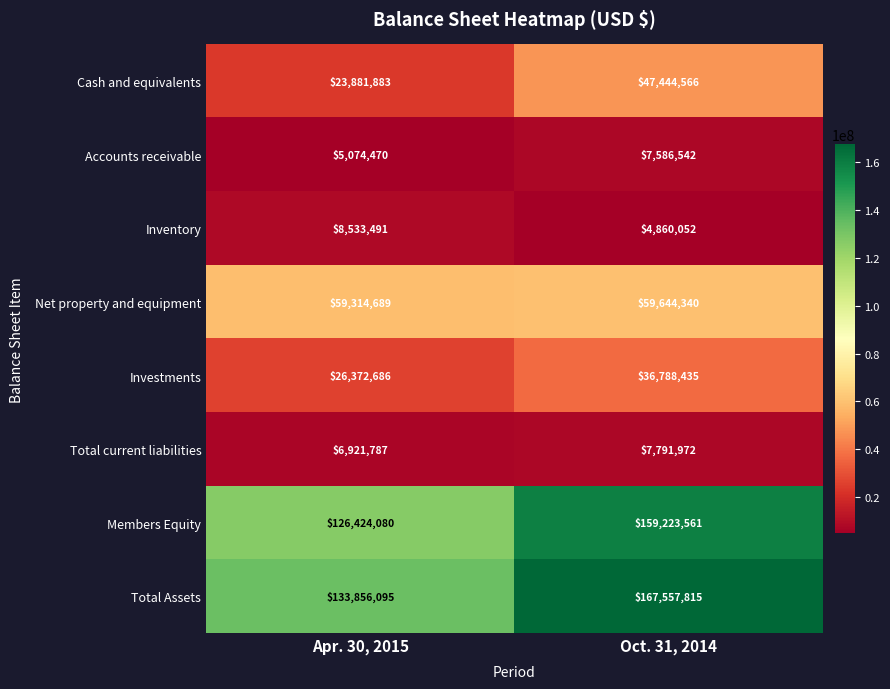

Reading right to left, list all the values displayed in this chart.

Cash and equivalents: 47444566	23881883
Accounts receivable: 7586542	5074470
Inventory: 4860052	8533491
Net property and equipment: 59644340	59314689
Investments: 36788435	26372686
Total current liabilities: 7791972	6921787
Members Equity: 159223561	126424080
Total Assets: 167557815	133856095